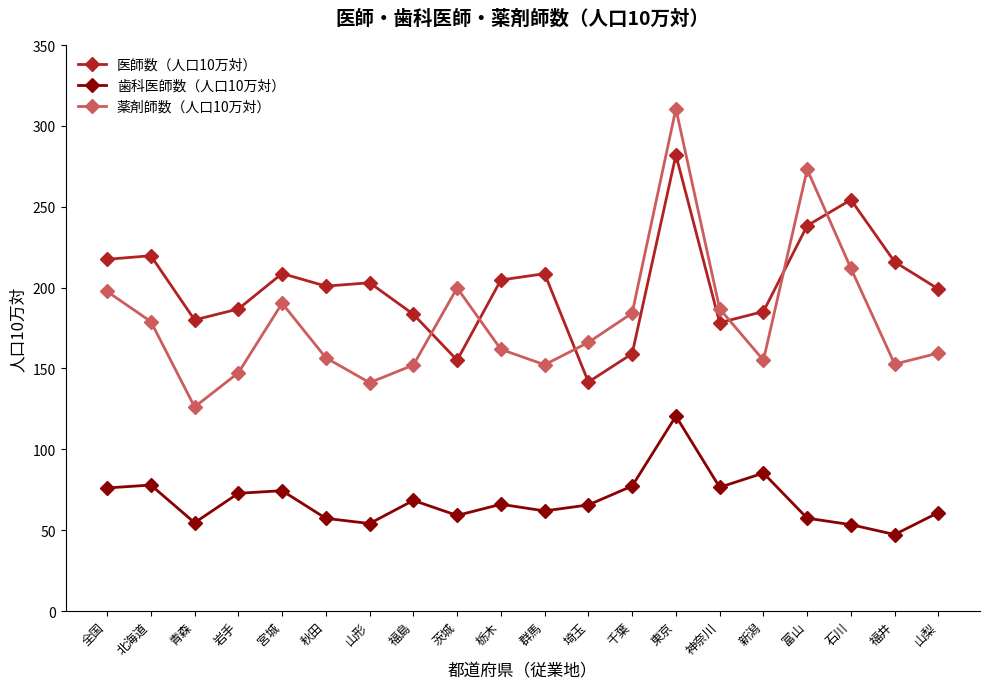

What is the approximate value of 薬剤師数（人口10万対） at 新潟?

155.1